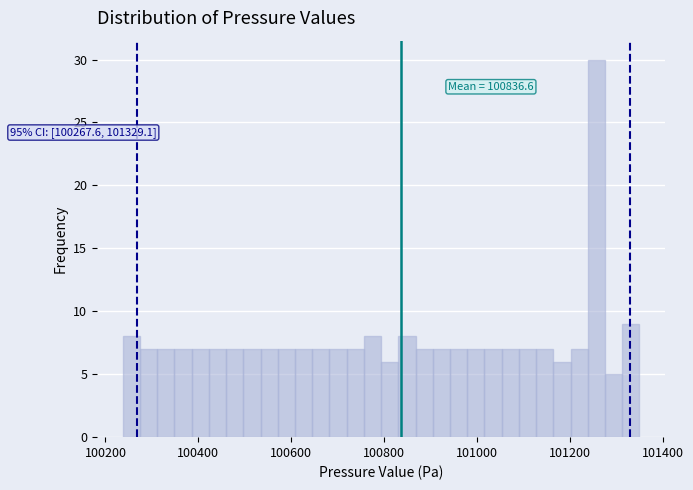

Around what value on the x-axis is the tallest bar? Give the approximate position of its centre, as read against the axis.

101260